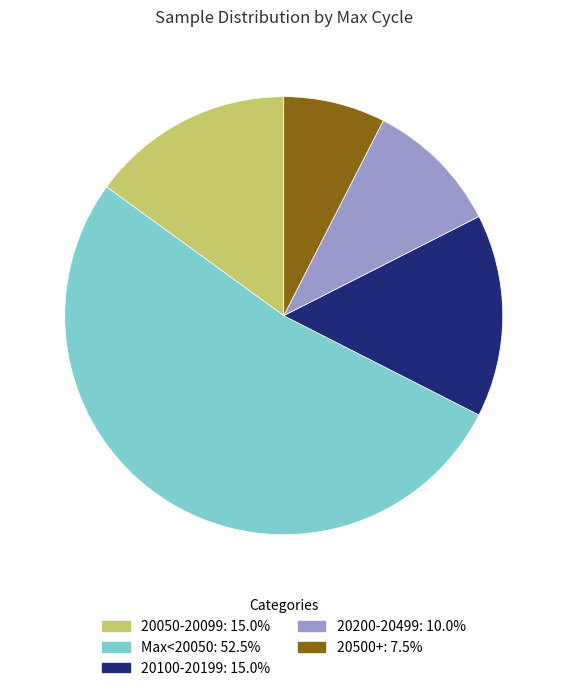

Is there any slice that represents more than half of the pie?

Yes